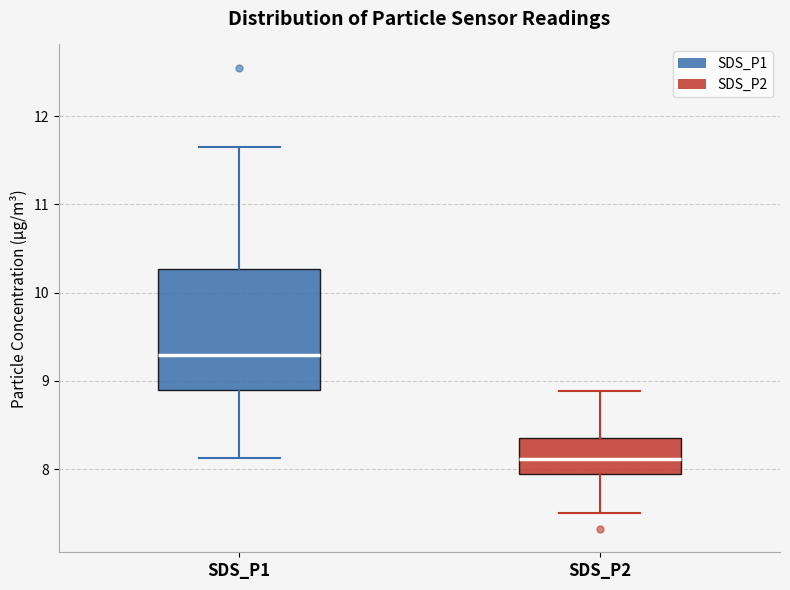

Which box has the lowest median line?

SDS_P2